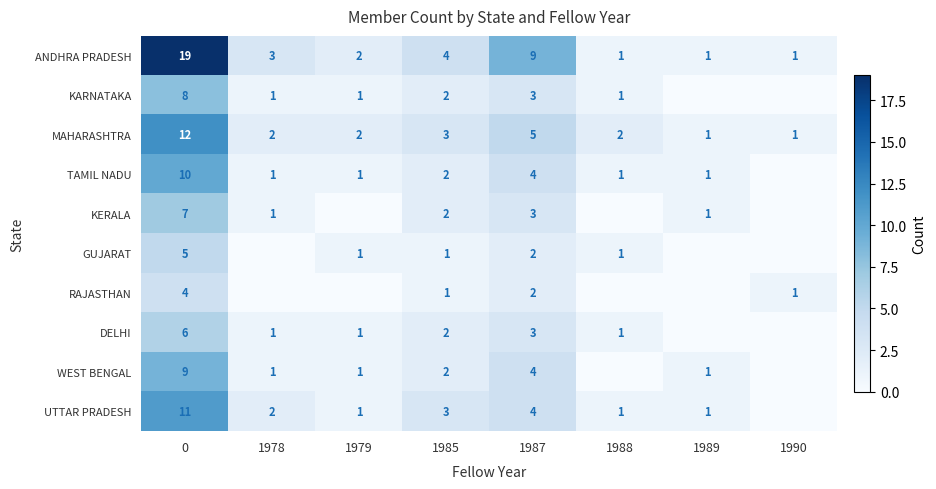

What is the difference between the maximum and second lowest values in the MAHARASHTRA series?

11